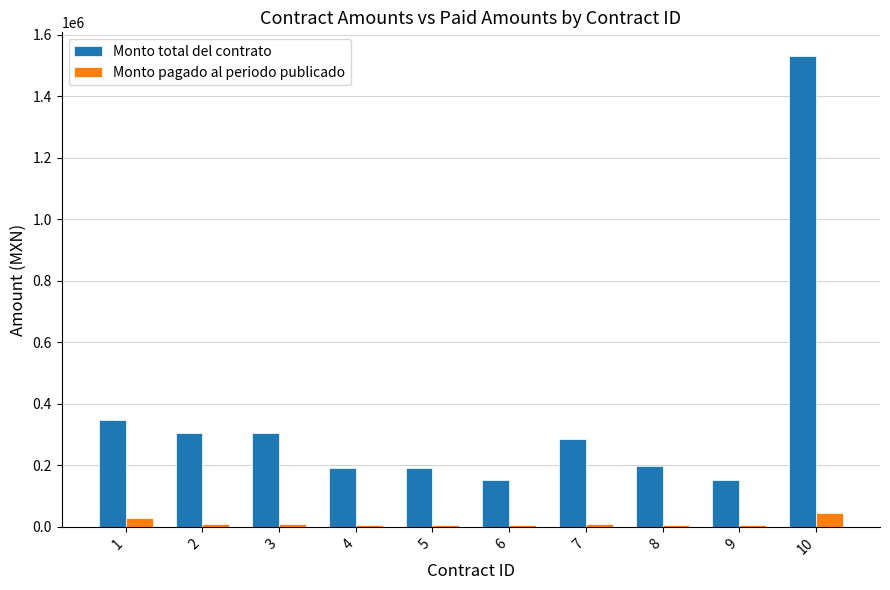

How many categories are shown in the chart?

10